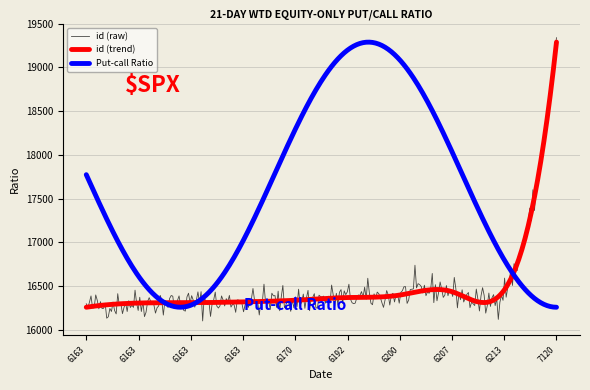

What is the greatest value displayed?

19339.4